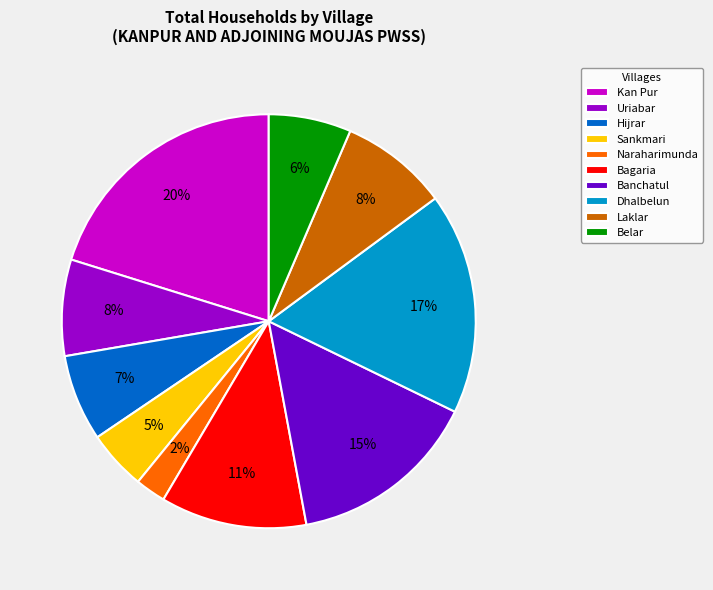

To the nearest percent, what percentage of the pie is Naraharimunda?

2%